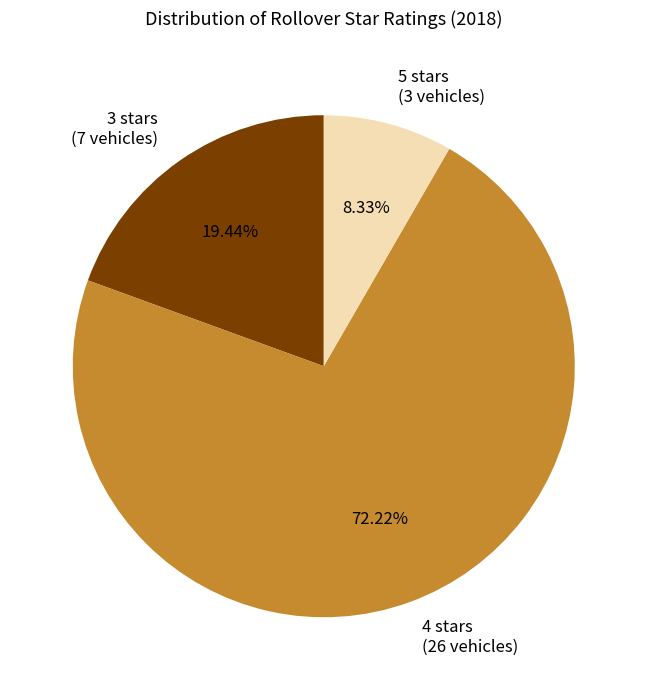

Between 4 stars (26 vehicles) and 5 stars (3 vehicles), which is larger?

4 stars (26 vehicles)